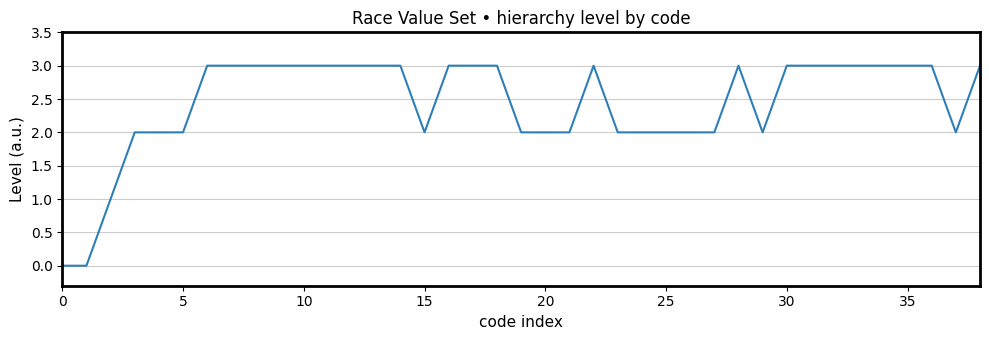

What is the maximum value shown in the chart?

3